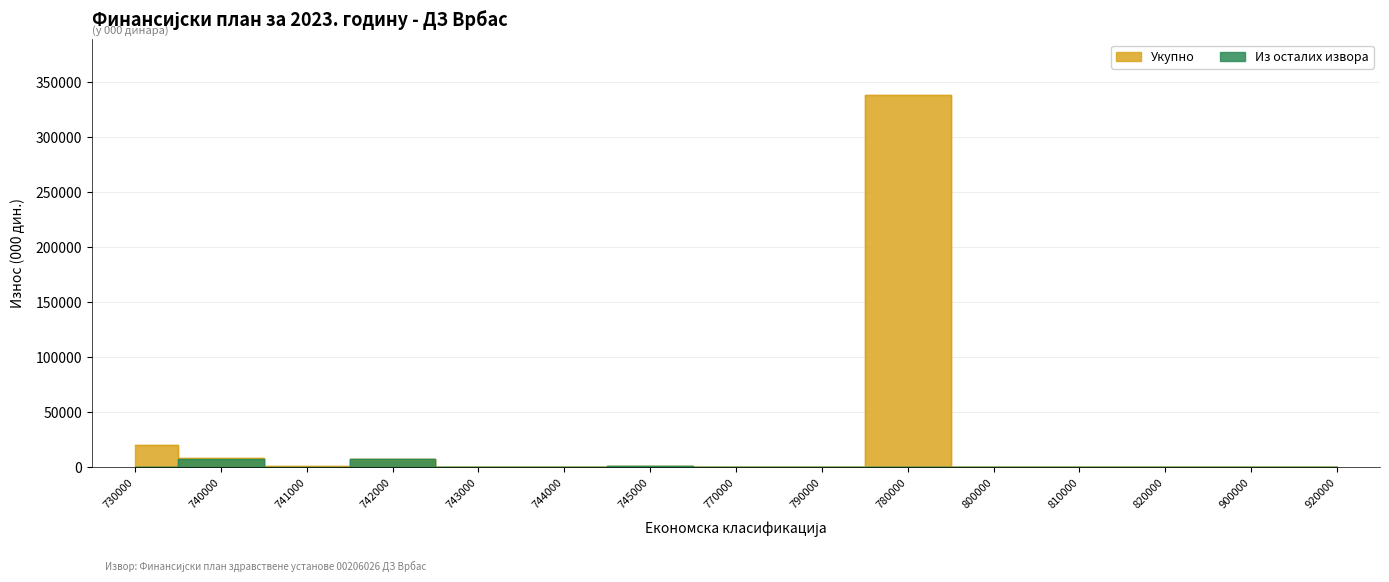

What is the maximum value for Из осталих извора?

7500